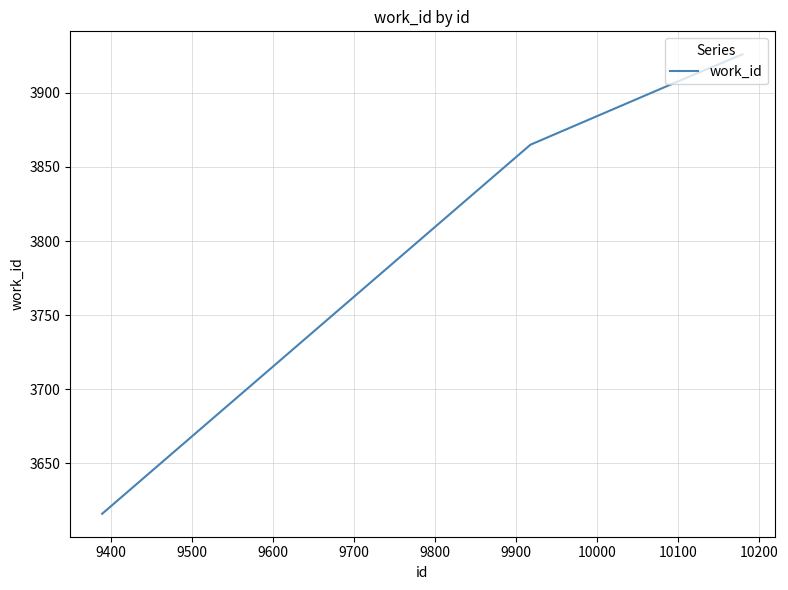

True or false: the data has more than 0 interior local peaks.

False